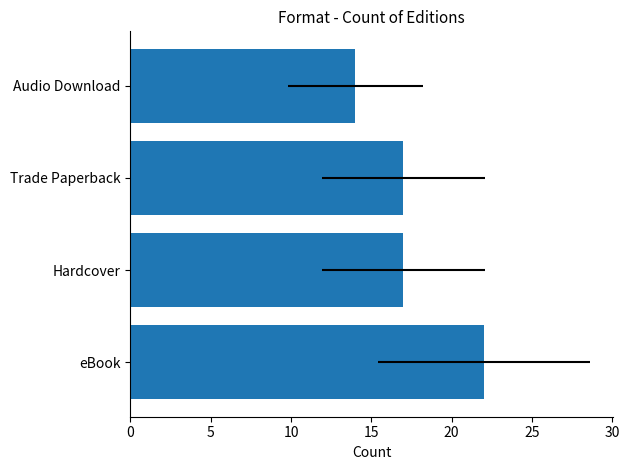

What is the sum of all values?

70